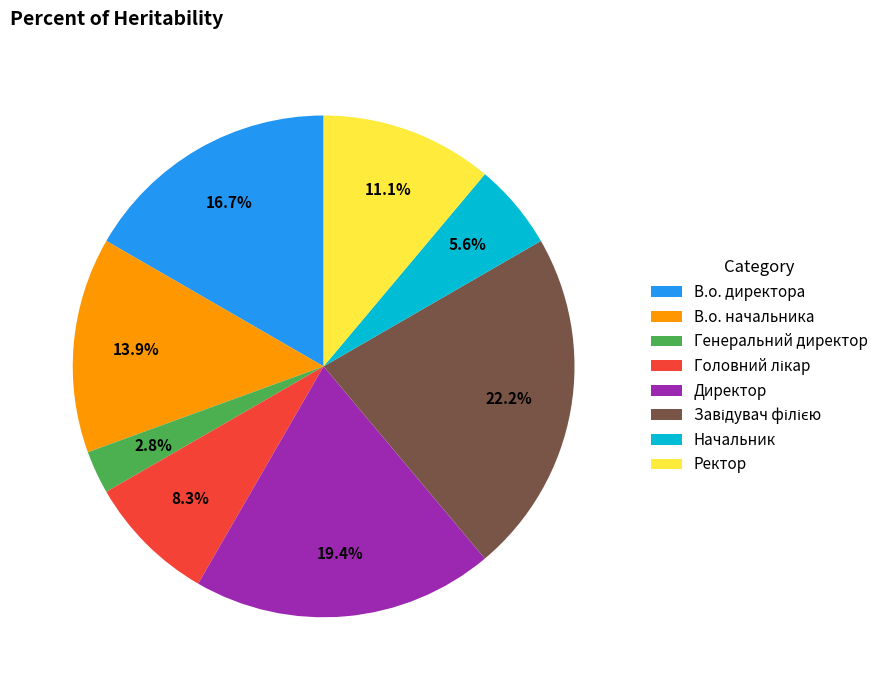

Between Начальник and Ректор, which is larger?

Ректор